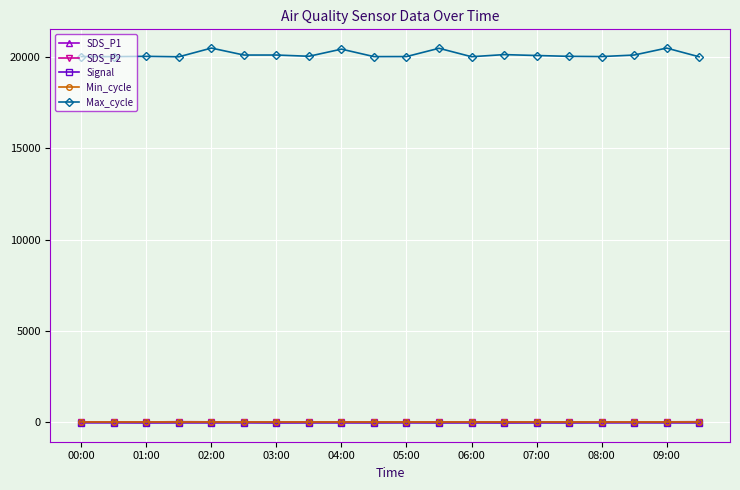

What are all the series names shown in the legend?

SDS_P1, SDS_P2, Signal, Min_cycle, Max_cycle